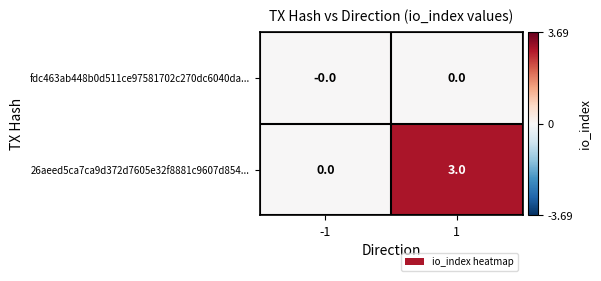

Which series has the widest spread of values?

26aeed5ca7ca9d372d7605e32f8881c9607d854...